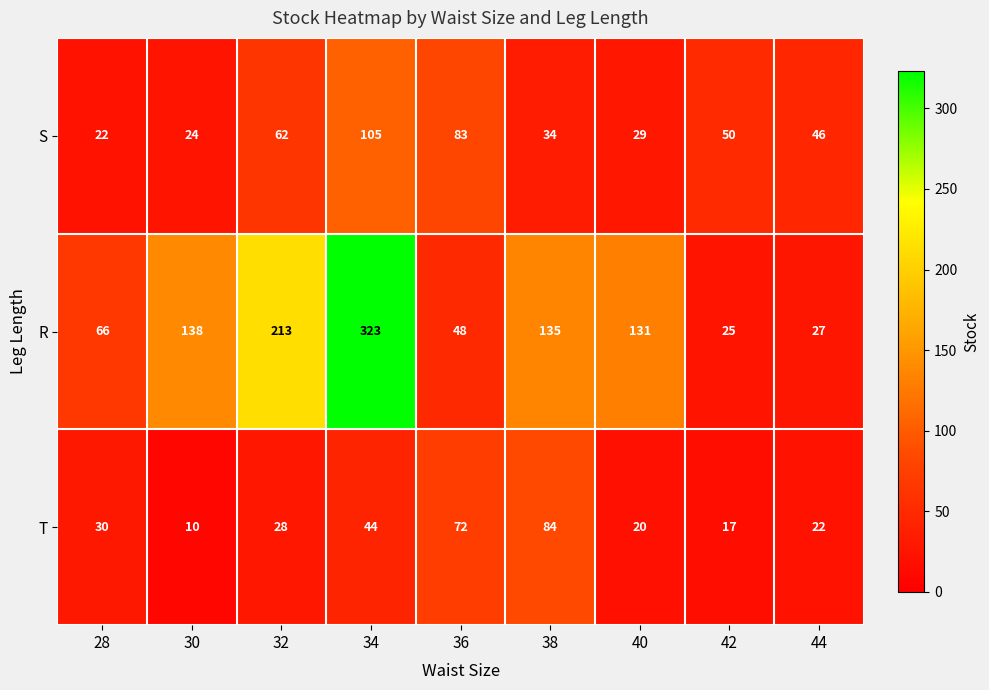

At which category is the sum across all series the highest?

34